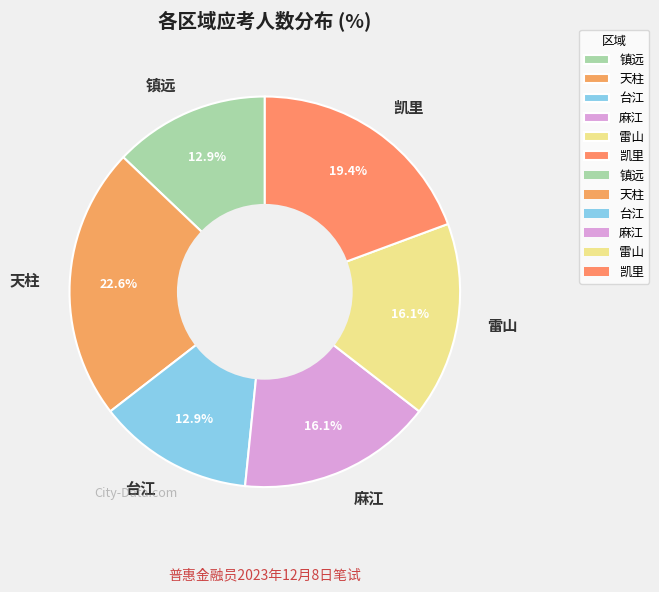

Combined, do 台江 and 天柱 account for over 50%?

No